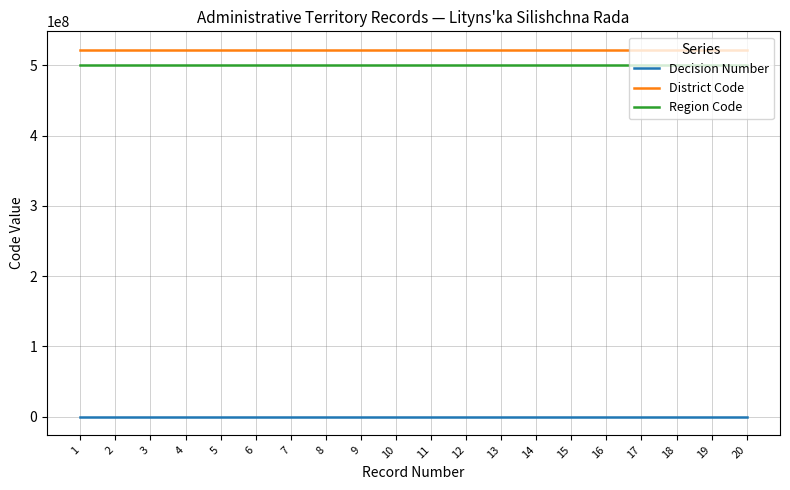

Does the chart have visible grid lines?

Yes